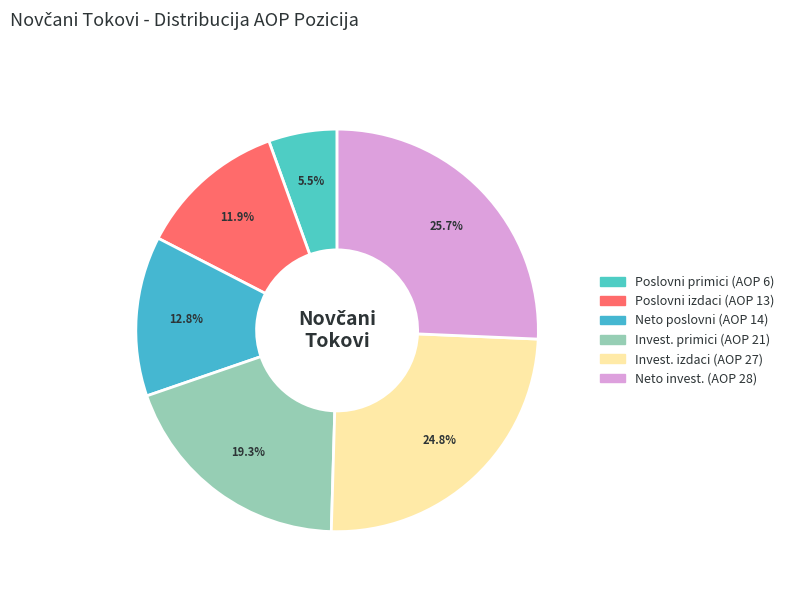

How many slices are in this pie chart?

6